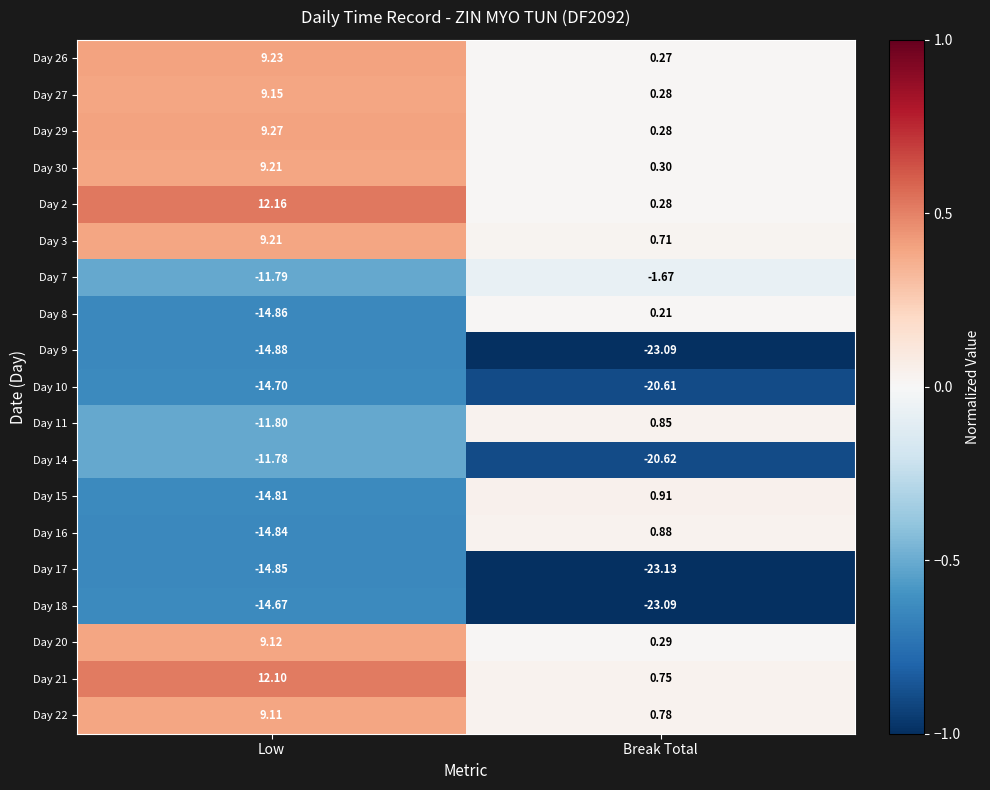

List the labels in order of Day 26 value, largest first.

Low, Break Total